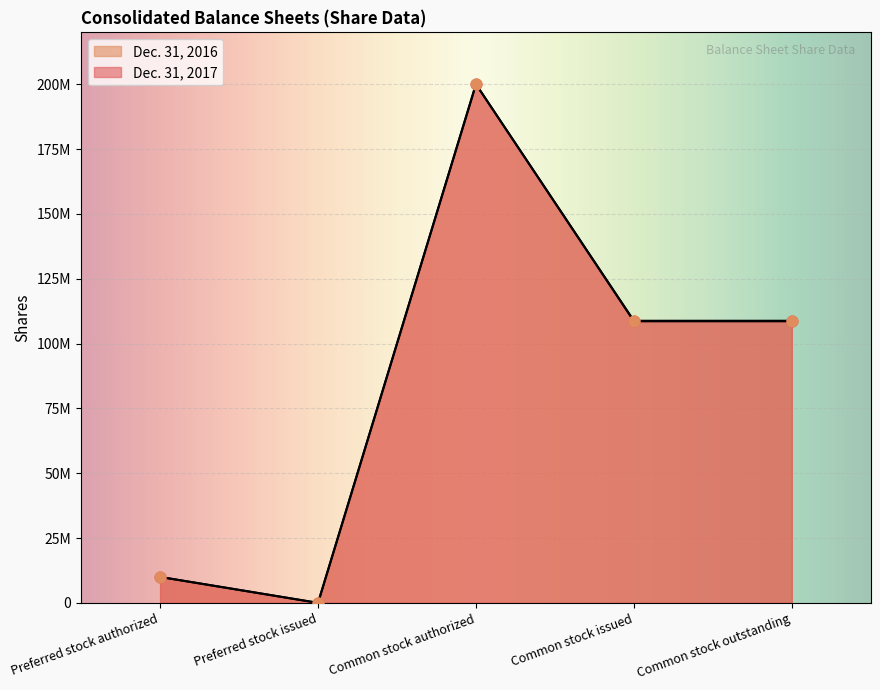

Which series contains the lowest Y value?

Dec. 31, 2017